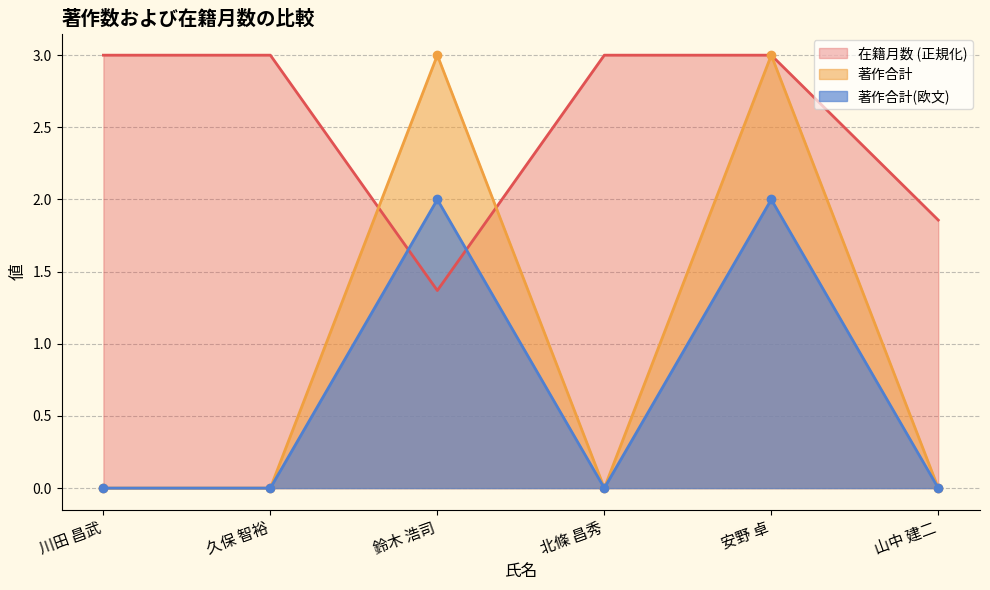

Where is 著作合計(欧文) nearest to the value 1?

川田 昌武